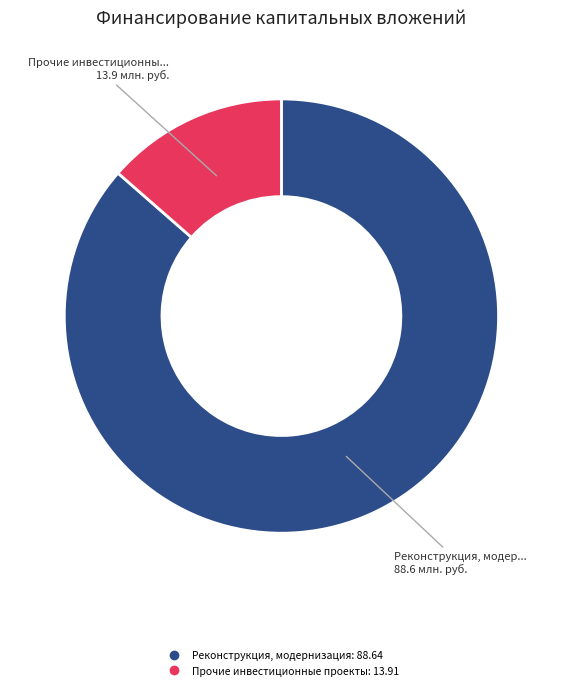

Is there any slice that represents more than half of the pie?

Yes